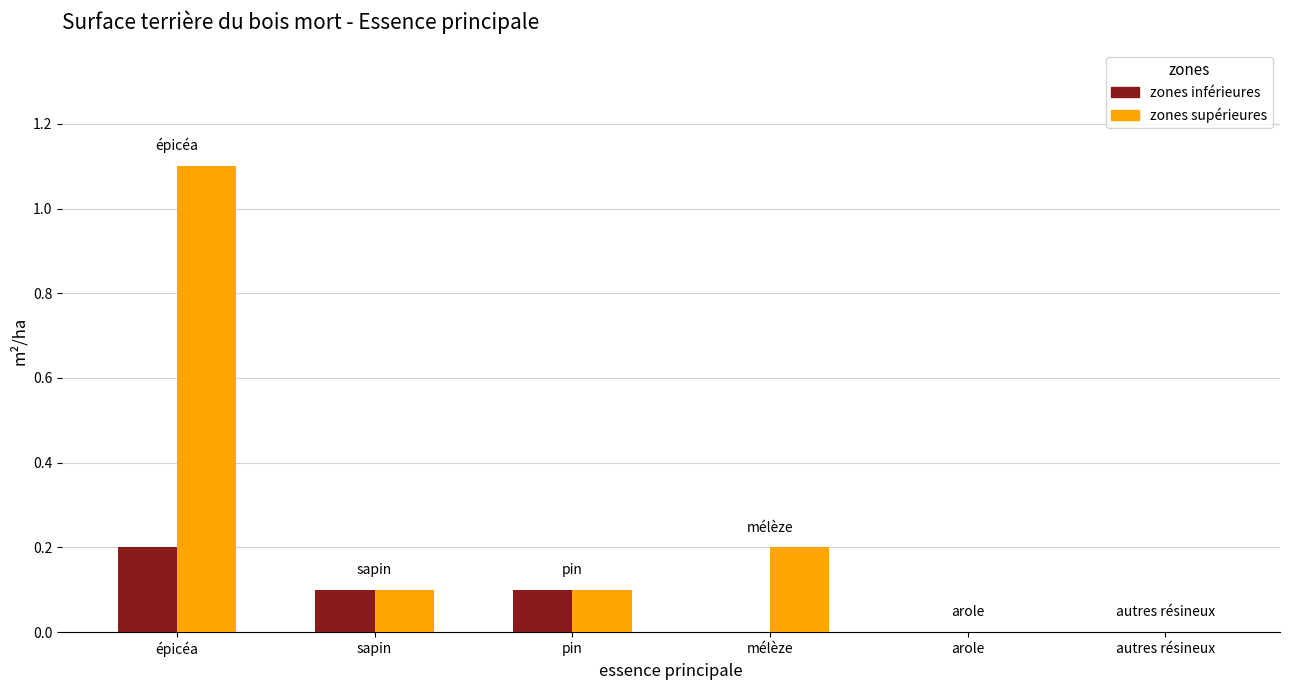

What is the difference between the zones supérieures values at épicéa and mélèze?

0.9